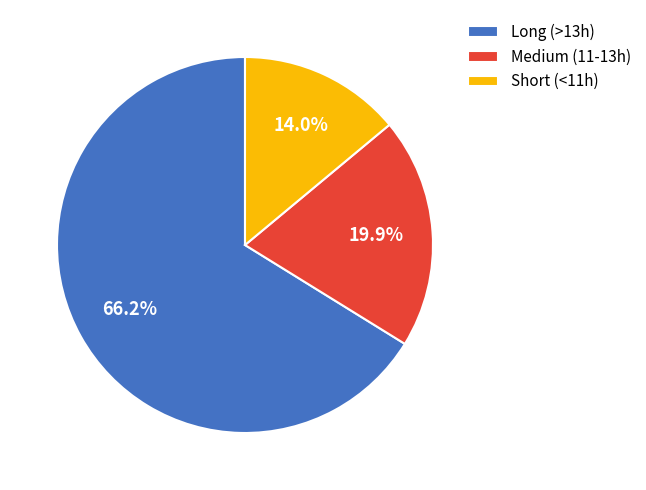

Which category has the biggest portion of the pie?

Long (>13h)